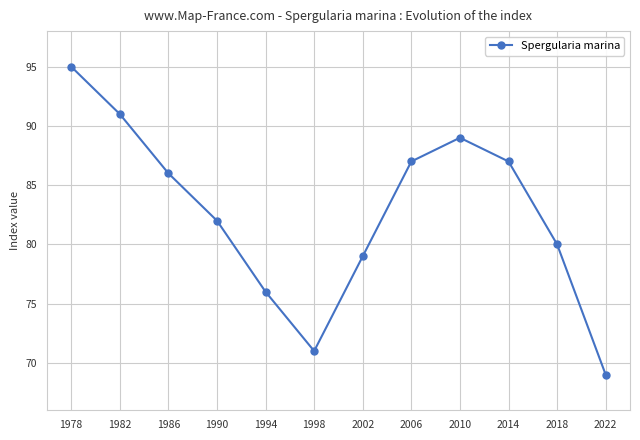

What is the difference between the maximum and minimum values?

26